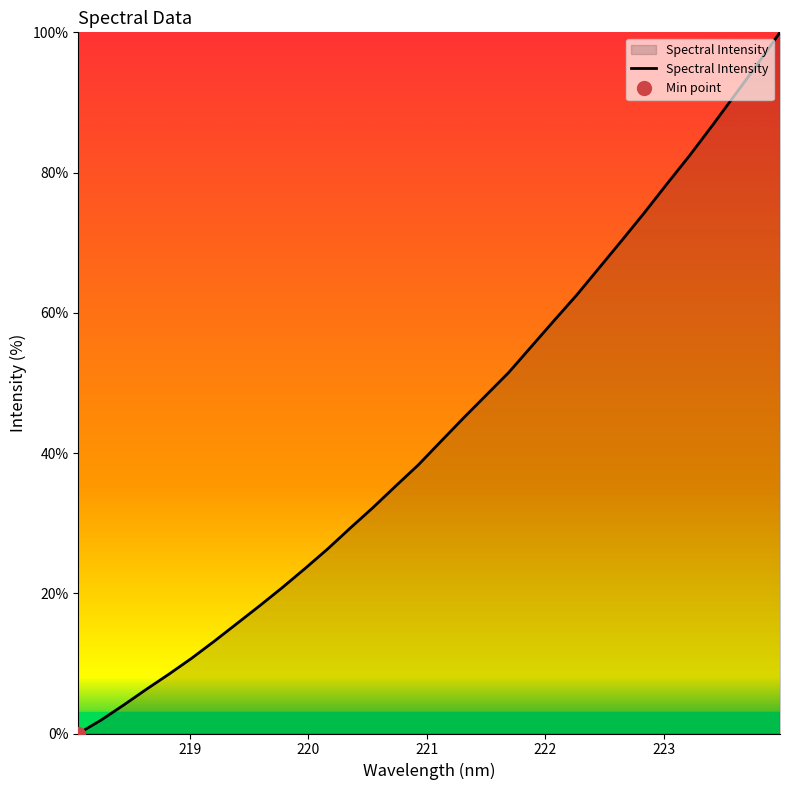

What is the maximum value for Spectral Intensity?

100.0